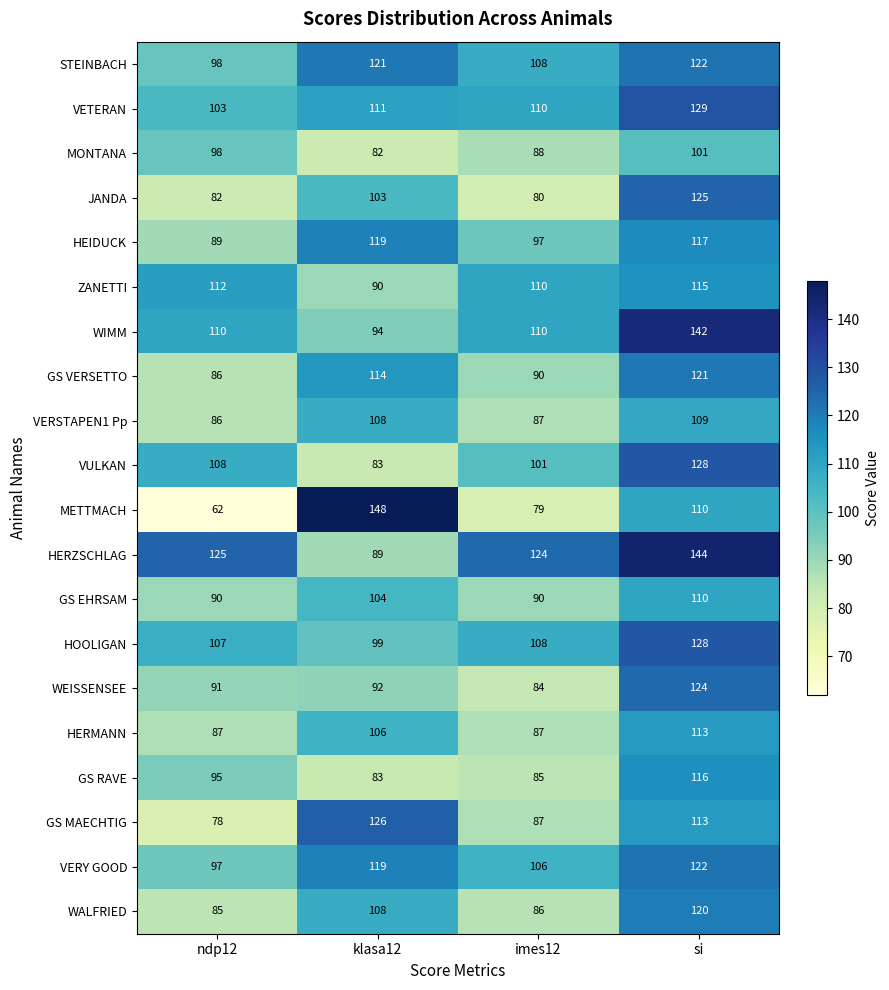

List the labels in order of HOOLIGAN value, smallest first.

klasa12, ndp12, imes12, si